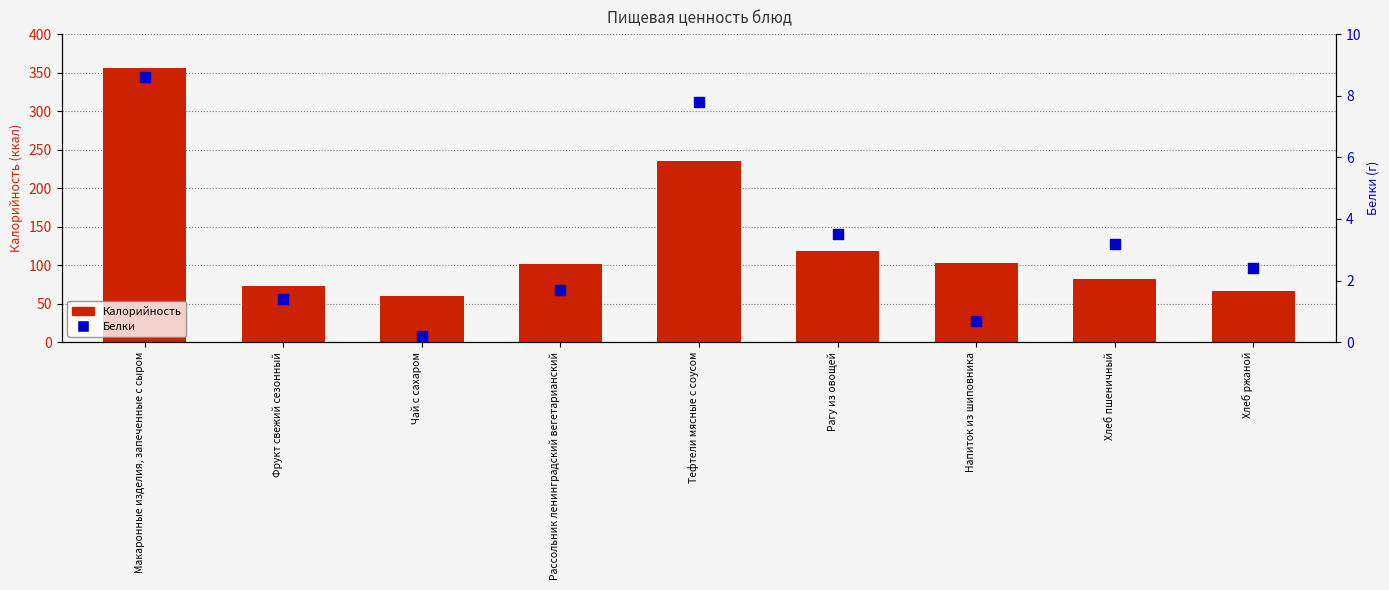

Which series has the largest total across all categories?

Калорийность